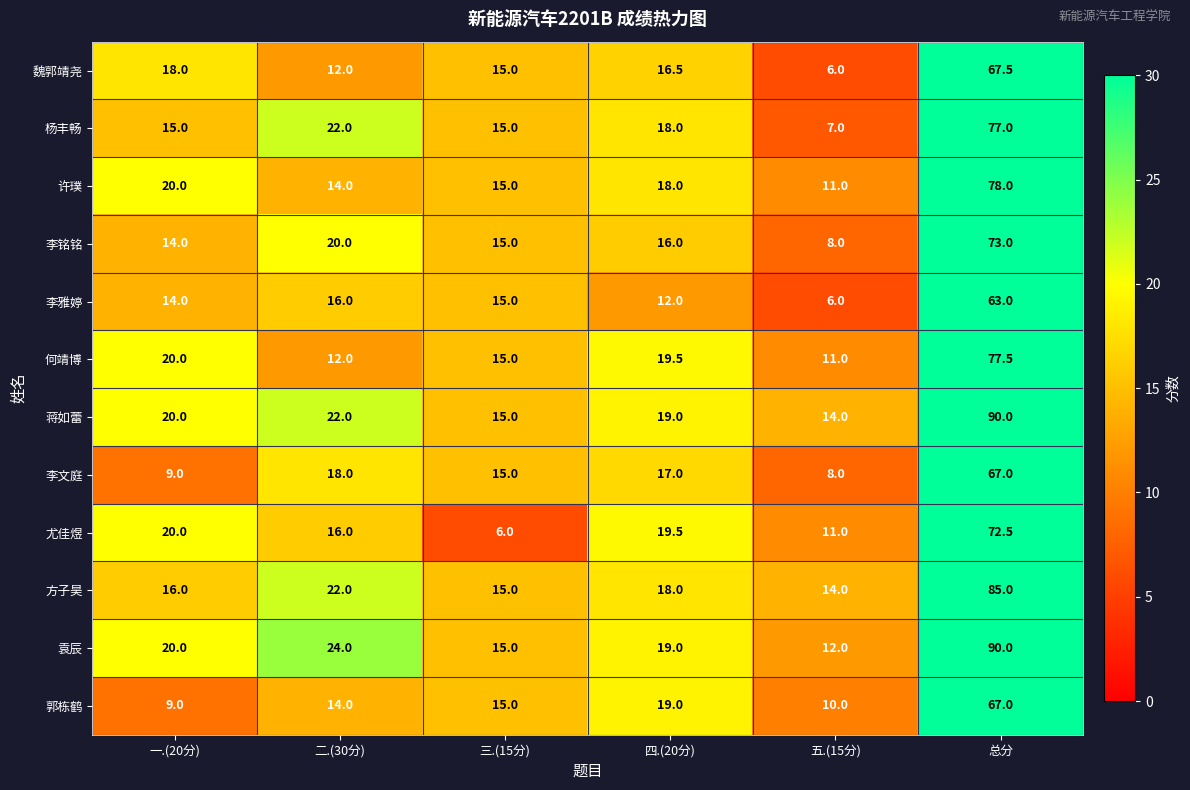

True or false: 方子昊 has a value of 15.0 at 三.(15分).

True